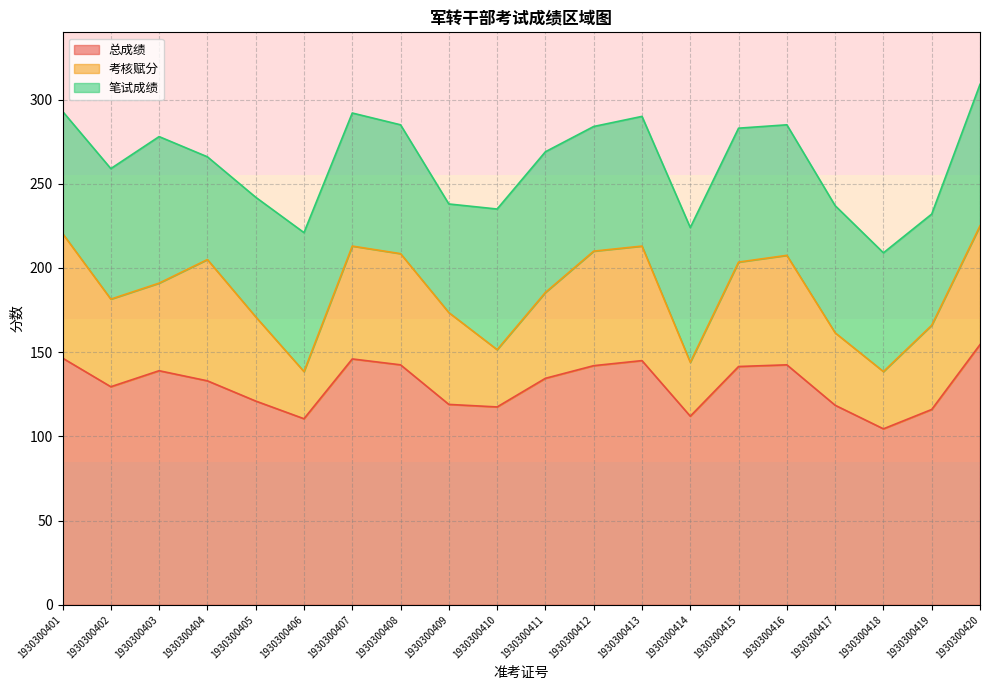

Reading right to left, extract all data points from this chart.

总成绩: 1930300420=154.5	1930300419=116.0	1930300418=104.5	1930300417=118.5	1930300416=142.5	1930300415=141.5	1930300414=112.0	1930300413=145.0	1930300412=142.0	1930300411=134.5	1930300410=117.5	1930300409=119.0	1930300408=142.5	1930300407=146.0	1930300406=110.5	1930300405=121.0	1930300404=133.0	1930300403=139.0	1930300402=129.5	1930300401=146.5
考核赋分: 1930300420=70.5	1930300419=50.0	1930300418=34.0	1930300417=43.0	1930300416=65.0	1930300415=62.0	1930300414=32.0	1930300413=68.0	1930300412=68.0	1930300411=51.0	1930300410=34.0	1930300409=54.5	1930300408=66.0	1930300407=67.0	1930300406=28.0	1930300405=50.0	1930300404=72.0	1930300403=52.0	1930300402=52.0	1930300401=74.0
笔试成绩: 1930300420=84.0	1930300419=66.0	1930300418=70.5	1930300417=75.5	1930300416=77.5	1930300415=79.5	1930300414=80.0	1930300413=77.0	1930300412=74.0	1930300411=83.5	1930300410=83.5	1930300409=64.5	1930300408=76.5	1930300407=79.0	1930300406=82.5	1930300405=71.0	1930300404=61.0	1930300403=87.0	1930300402=77.5	1930300401=72.5